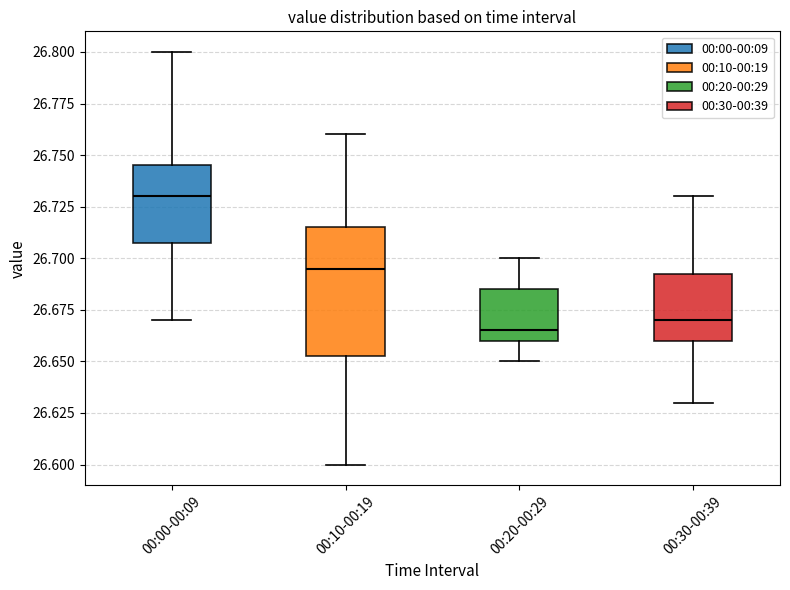

Which box is the tallest, from its lower edge to its upper edge?

00:10-00:19